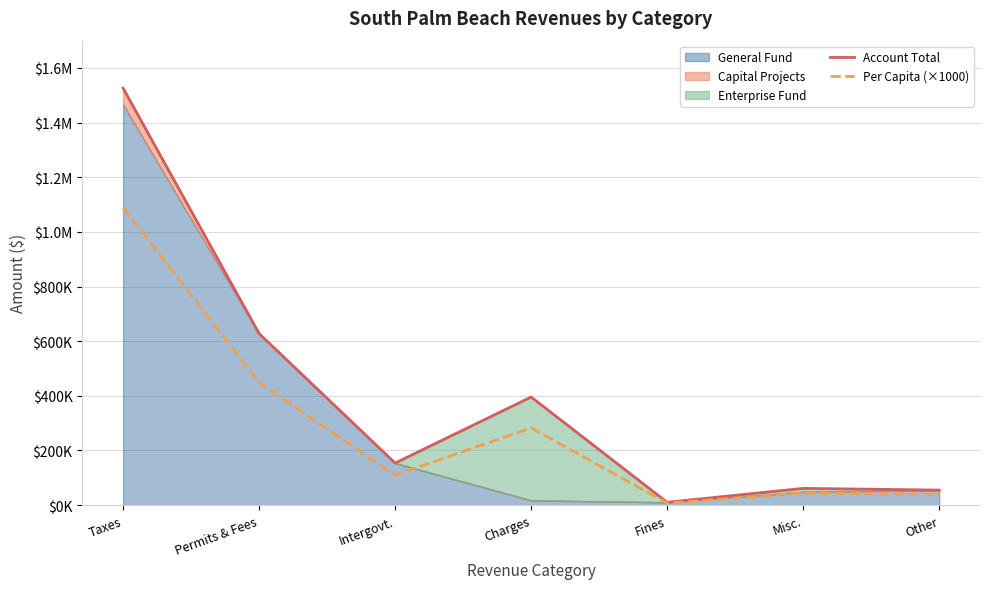

What is the greatest value displayed?

1526208